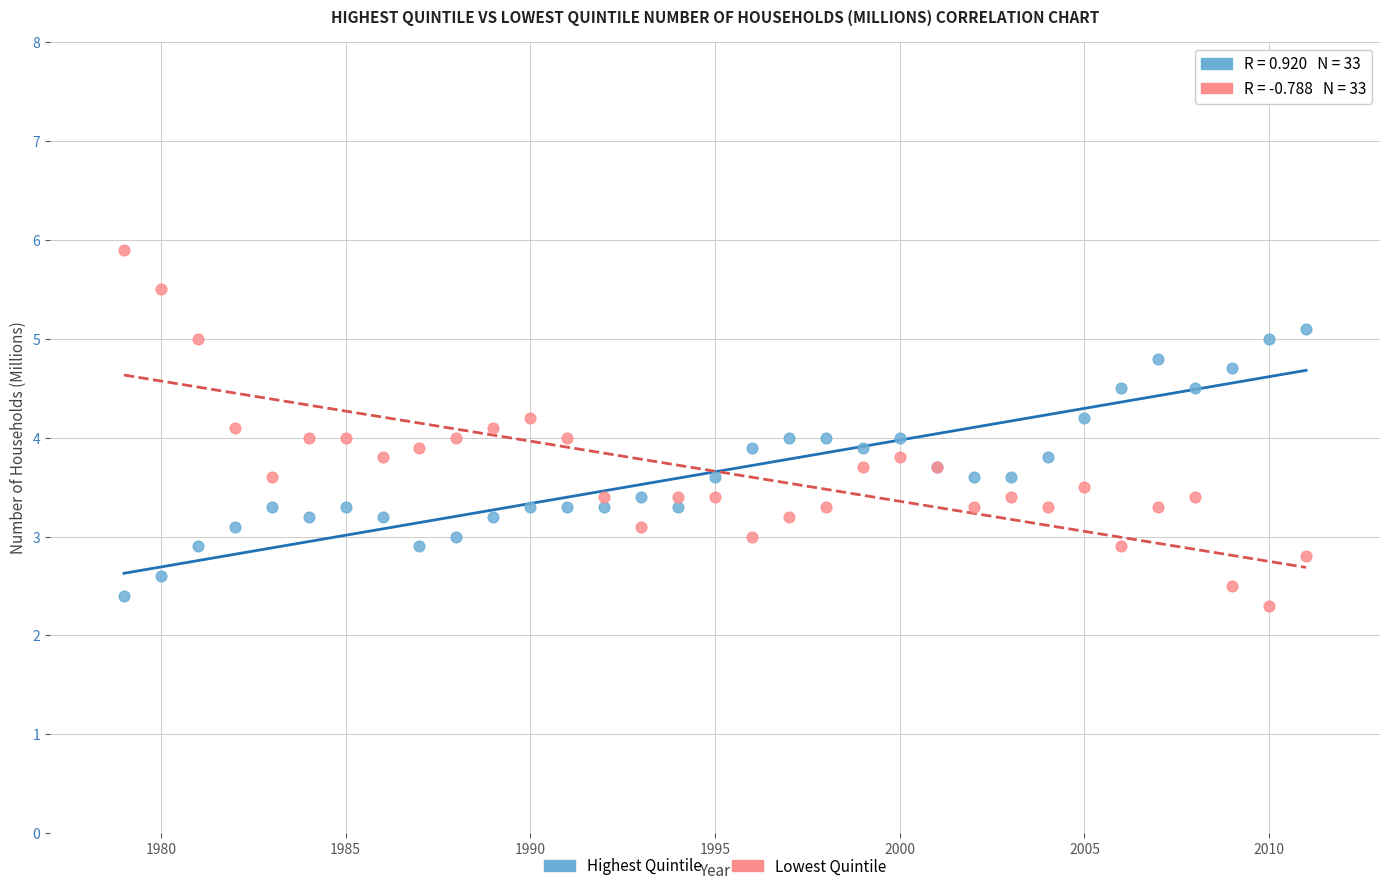

Which series has the largest Y range (max minus min)?

Lowest Quintile